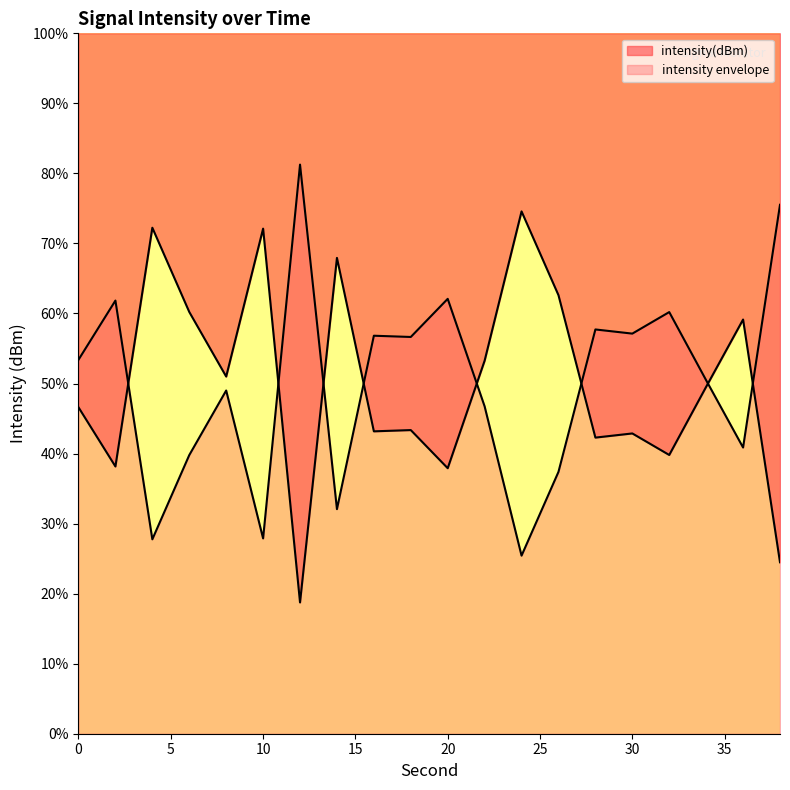

Rank the categories by value from highest to lowest.

24, 4, 10, 14, 26, 6, 36, 22, 8, 34, 0, 18, 16, 30, 28, 32, 2, 20, 38, 12